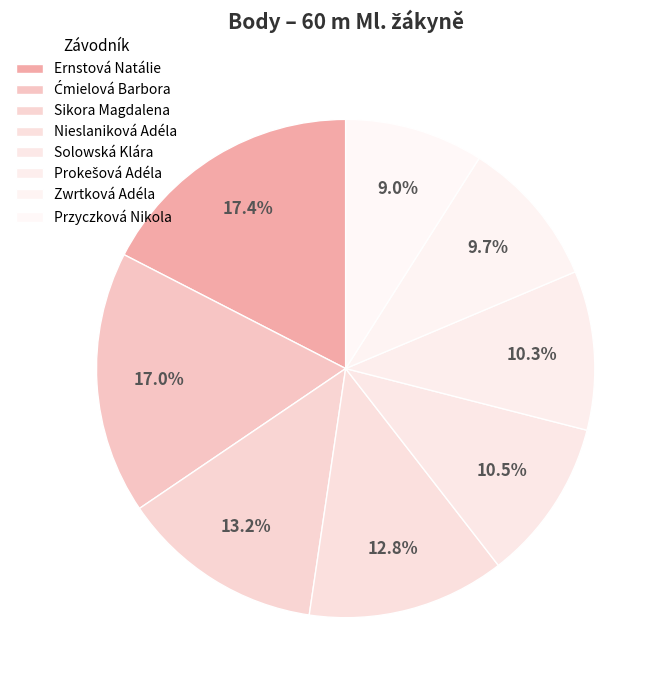

How many slices are in this pie chart?

8